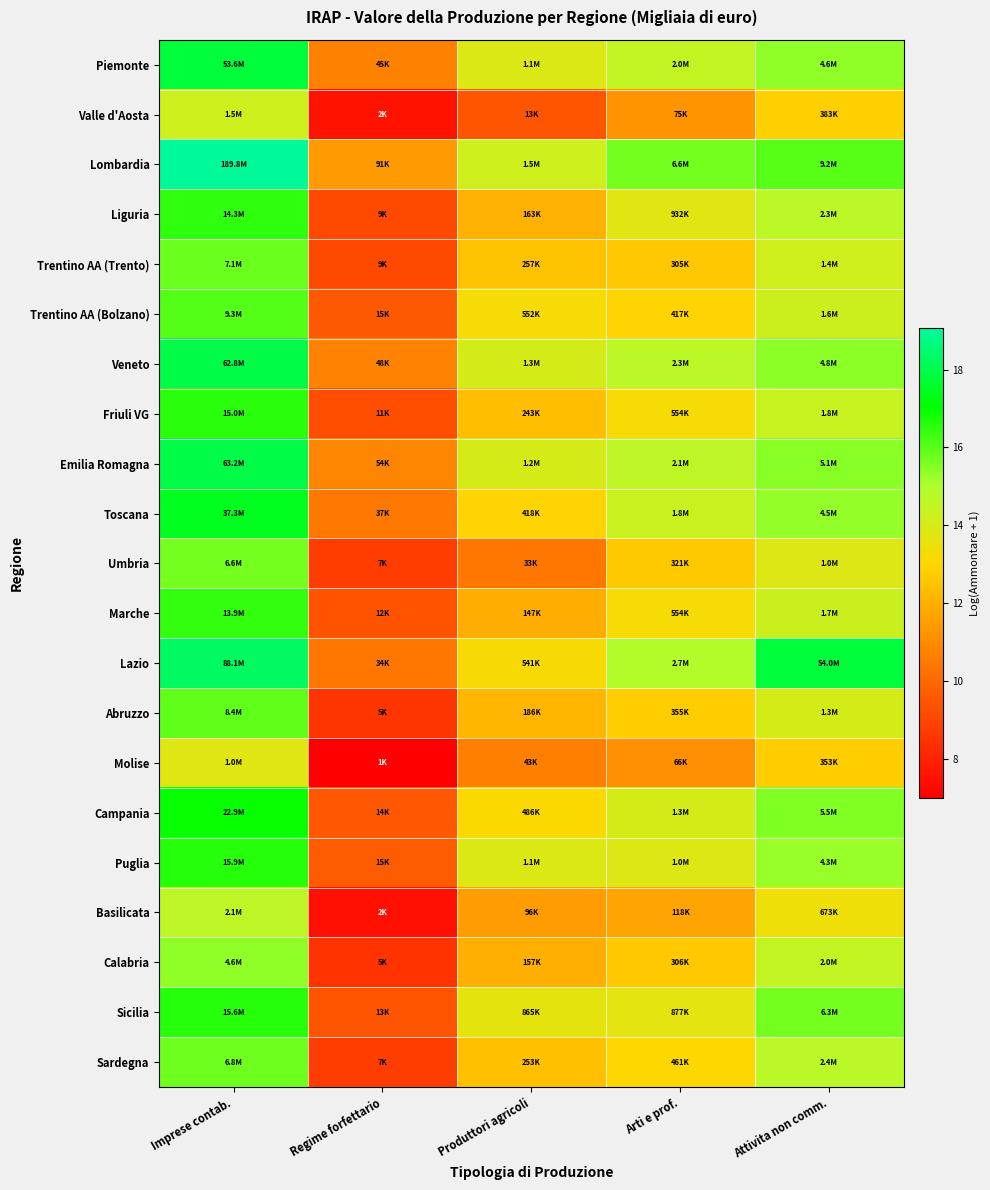

Reading right to left, extract all data points from this chart.

Piemonte: Attivita non comm.=15.3	Arti e prof.=14.5	Produttori agricoli=13.9	Regime forfettario=10.7	Imprese contab.=17.8
Valle d'Aosta: Attivita non comm.=12.9	Arti e prof.=11.2	Produttori agricoli=9.5	Regime forfettario=7.6	Imprese contab.=14.2
Lombardia: Attivita non comm.=16.0	Arti e prof.=15.7	Produttori agricoli=14.2	Regime forfettario=11.4	Imprese contab.=19.1
Liguria: Attivita non comm.=14.6	Arti e prof.=13.7	Produttori agricoli=12.0	Regime forfettario=9.1	Imprese contab.=16.5
Trentino AA (Trento): Attivita non comm.=14.2	Arti e prof.=12.6	Produttori agricoli=12.5	Regime forfettario=9.1	Imprese contab.=15.8
Trentino AA (Bolzano): Attivita non comm.=14.3	Arti e prof.=12.9	Produttori agricoli=13.2	Regime forfettario=9.6	Imprese contab.=16.0
Veneto: Attivita non comm.=15.4	Arti e prof.=14.6	Produttori agricoli=14.1	Regime forfettario=10.8	Imprese contab.=18.0
Friuli VG: Attivita non comm.=14.4	Arti e prof.=13.2	Produttori agricoli=12.4	Regime forfettario=9.3	Imprese contab.=16.5
Emilia Romagna: Attivita non comm.=15.5	Arti e prof.=14.6	Produttori agricoli=14.0	Regime forfettario=10.9	Imprese contab.=18.0
Toscana: Attivita non comm.=15.3	Arti e prof.=14.4	Produttori agricoli=12.9	Regime forfettario=10.5	Imprese contab.=17.4
Umbria: Attivita non comm.=13.8	Arti e prof.=12.7	Produttori agricoli=10.4	Regime forfettario=8.8	Imprese contab.=15.7
Marche: Attivita non comm.=14.3	Arti e prof.=13.2	Produttori agricoli=11.9	Regime forfettario=9.4	Imprese contab.=16.4
Lazio: Attivita non comm.=17.8	Arti e prof.=14.8	Produttori agricoli=13.2	Regime forfettario=10.4	Imprese contab.=18.3
Abruzzo: Attivita non comm.=14.1	Arti e prof.=12.8	Produttori agricoli=12.1	Regime forfettario=8.6	Imprese contab.=15.9
Molise: Attivita non comm.=12.8	Arti e prof.=11.1	Produttori agricoli=10.7	Regime forfettario=7.0	Imprese contab.=13.8
Campania: Attivita non comm.=15.5	Arti e prof.=14.1	Produttori agricoli=13.1	Regime forfettario=9.5	Imprese contab.=16.9
Puglia: Attivita non comm.=15.3	Arti e prof.=13.8	Produttori agricoli=13.9	Regime forfettario=9.6	Imprese contab.=16.6
Basilicata: Attivita non comm.=13.4	Arti e prof.=11.7	Produttori agricoli=11.5	Regime forfettario=7.5	Imprese contab.=14.6
Calabria: Attivita non comm.=14.5	Arti e prof.=12.6	Produttori agricoli=12.0	Regime forfettario=8.5	Imprese contab.=15.3
Sicilia: Attivita non comm.=15.7	Arti e prof.=13.7	Produttori agricoli=13.7	Regime forfettario=9.5	Imprese contab.=16.6
Sardegna: Attivita non comm.=14.7	Arti e prof.=13.0	Produttori agricoli=12.4	Regime forfettario=8.8	Imprese contab.=15.7